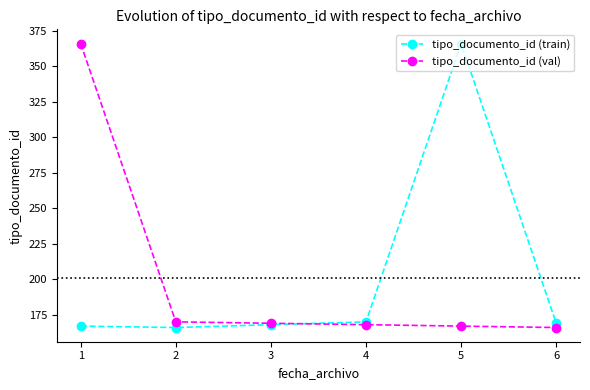

Is this an area chart (filled region under the line)?

No